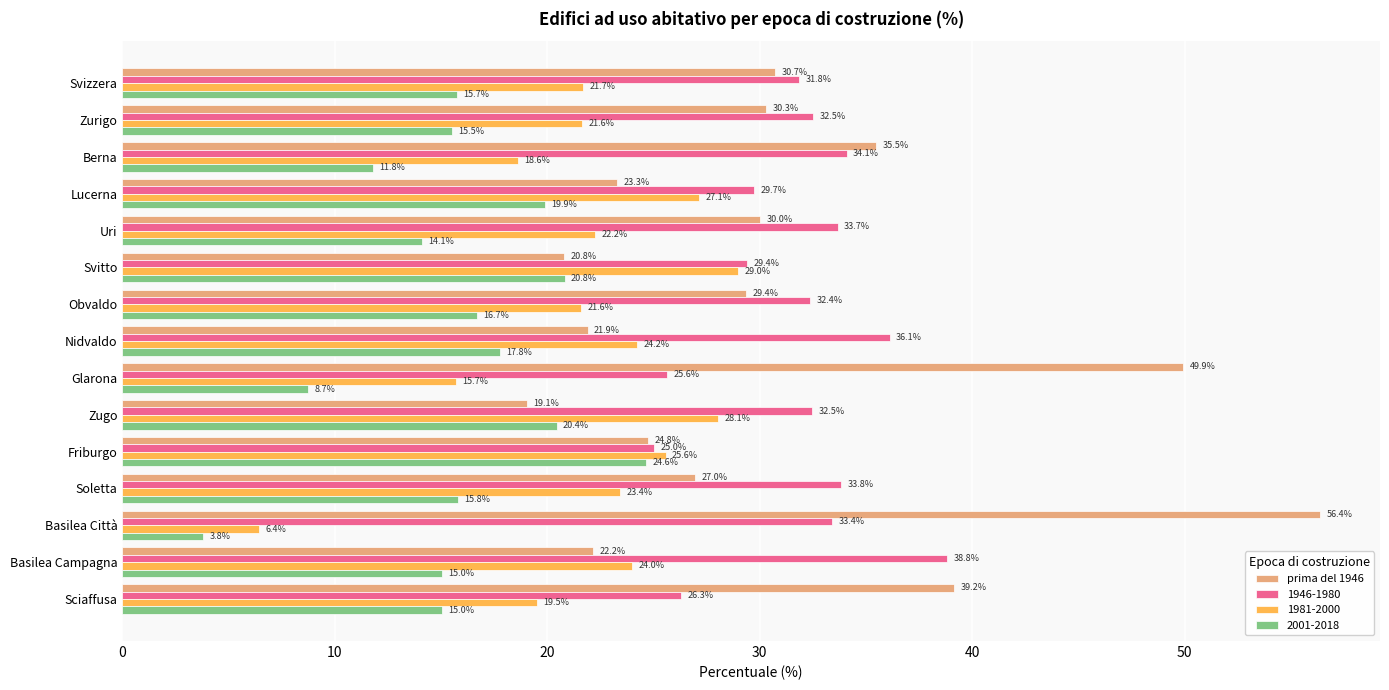

What is the smallest value displayed?

3.8